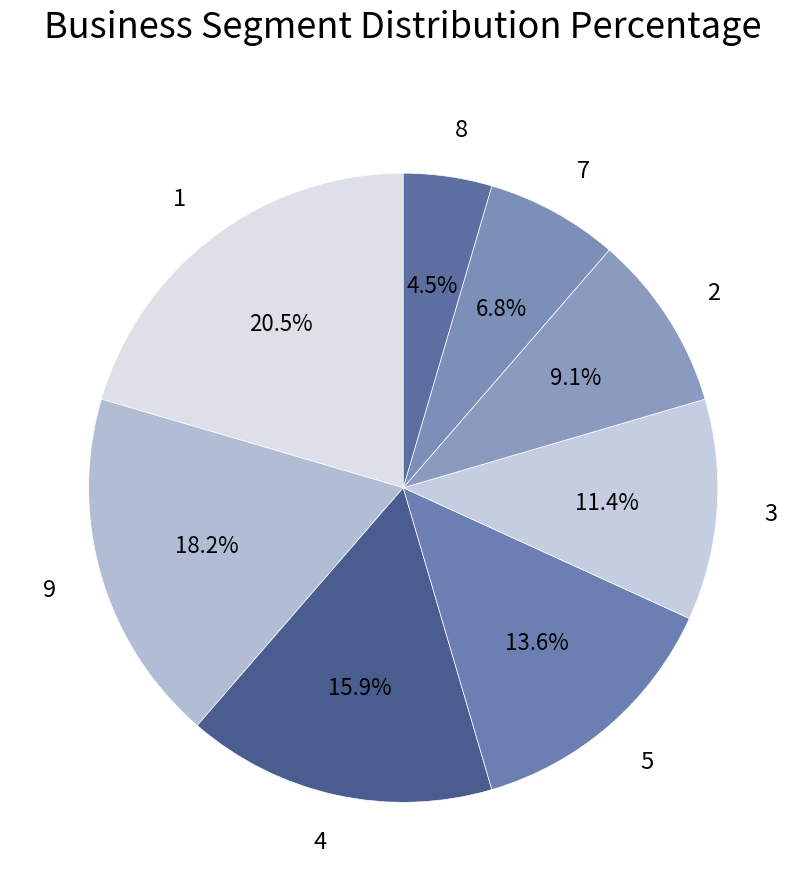

What is the ratio of the value at 2 to the value at 3?

0.8